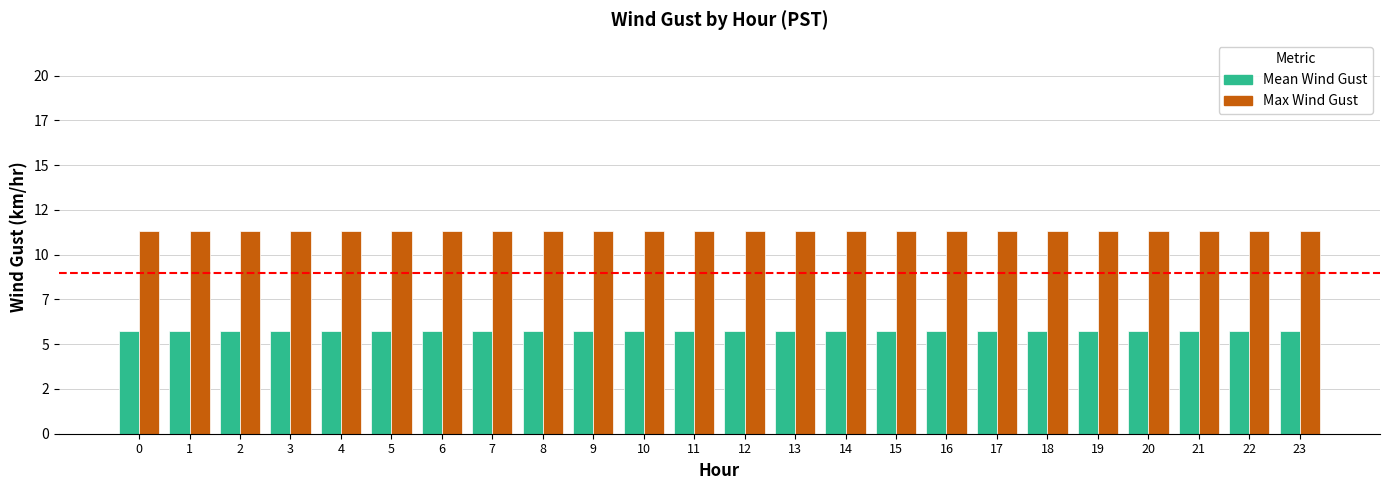

Which series has the largest range (max minus min)?

Mean Wind Gust